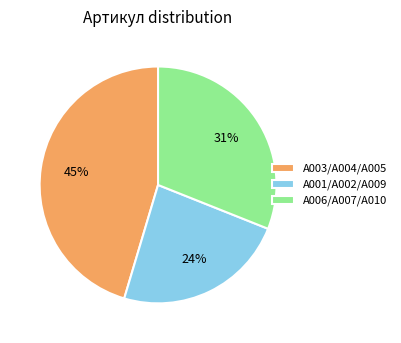

Is it true that A006/A007/A010 is 38% of the pie?

False